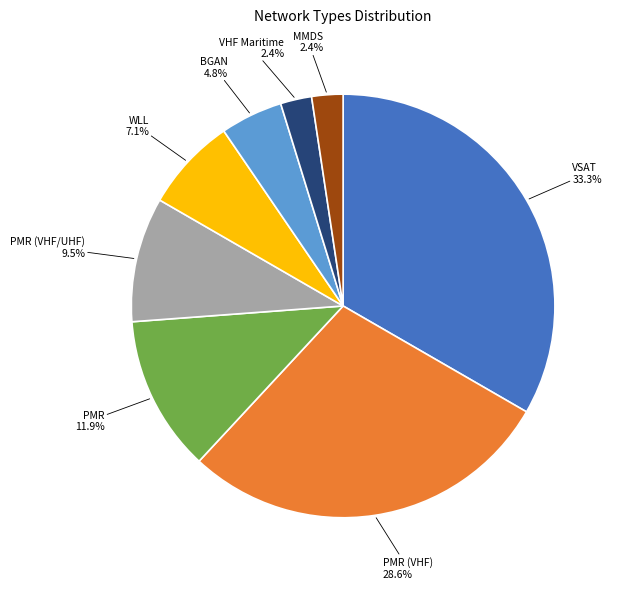

Is there any slice that represents more than half of the pie?

No